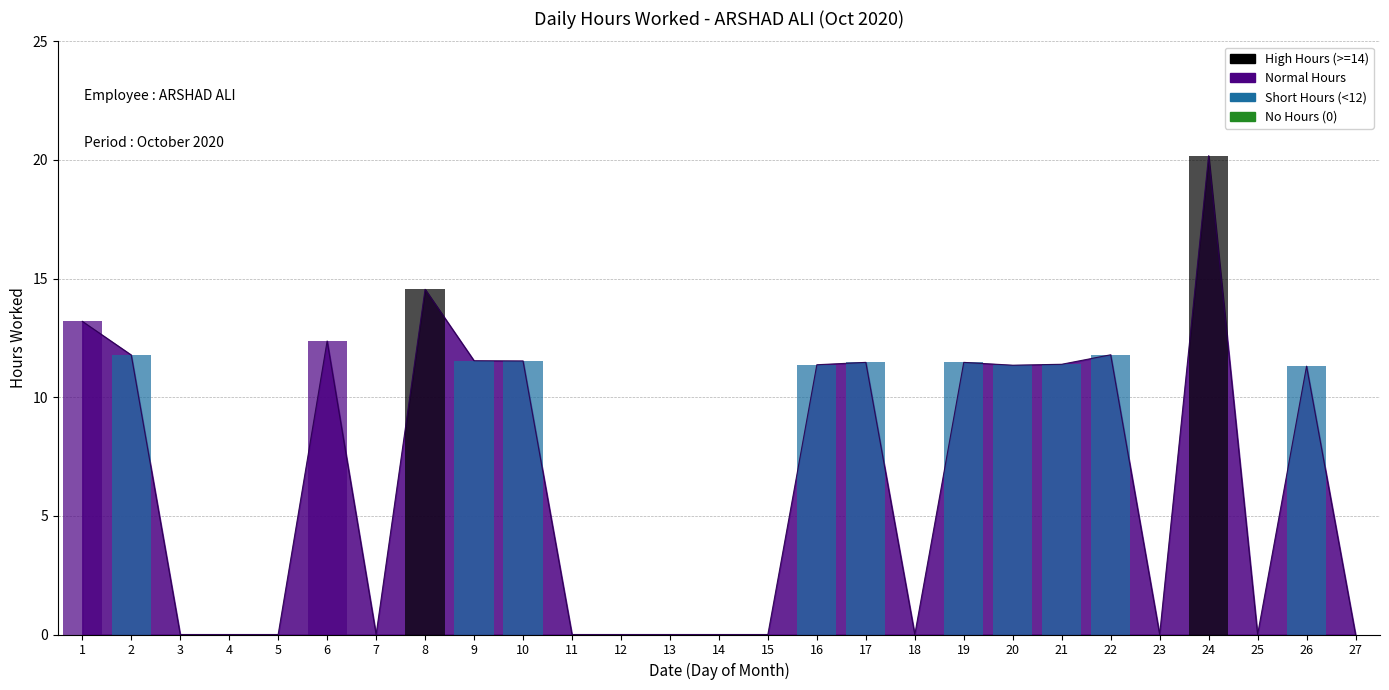

How many values are above zero?

14